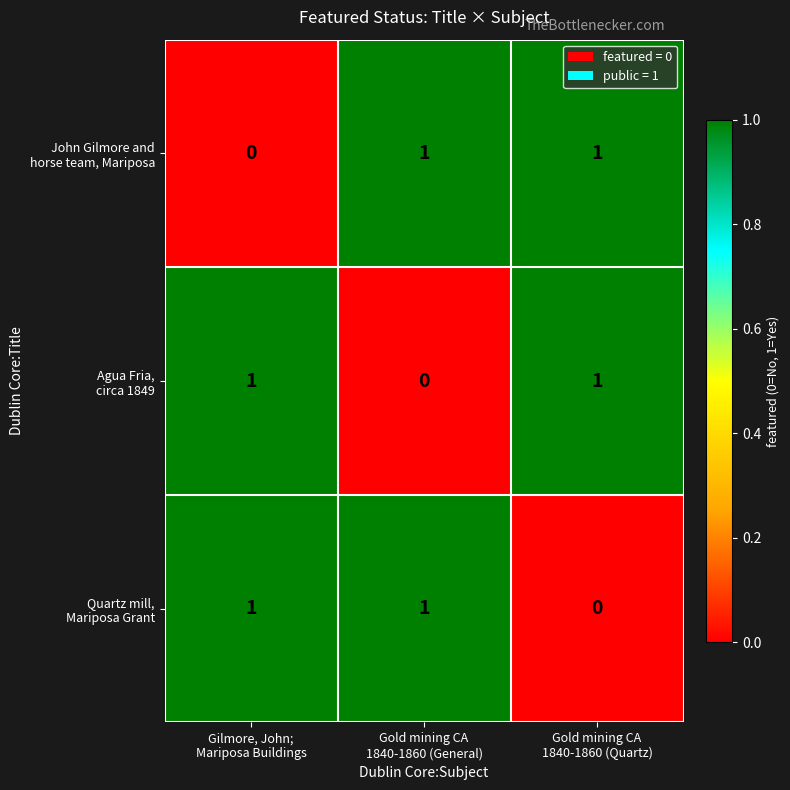

At how many categories does at least one series exceed 0?

3